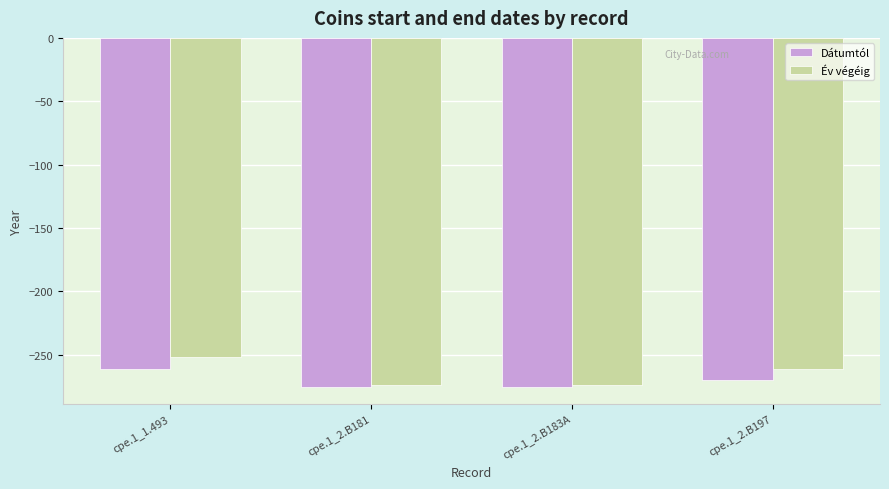

How many groups of bars are there?

4